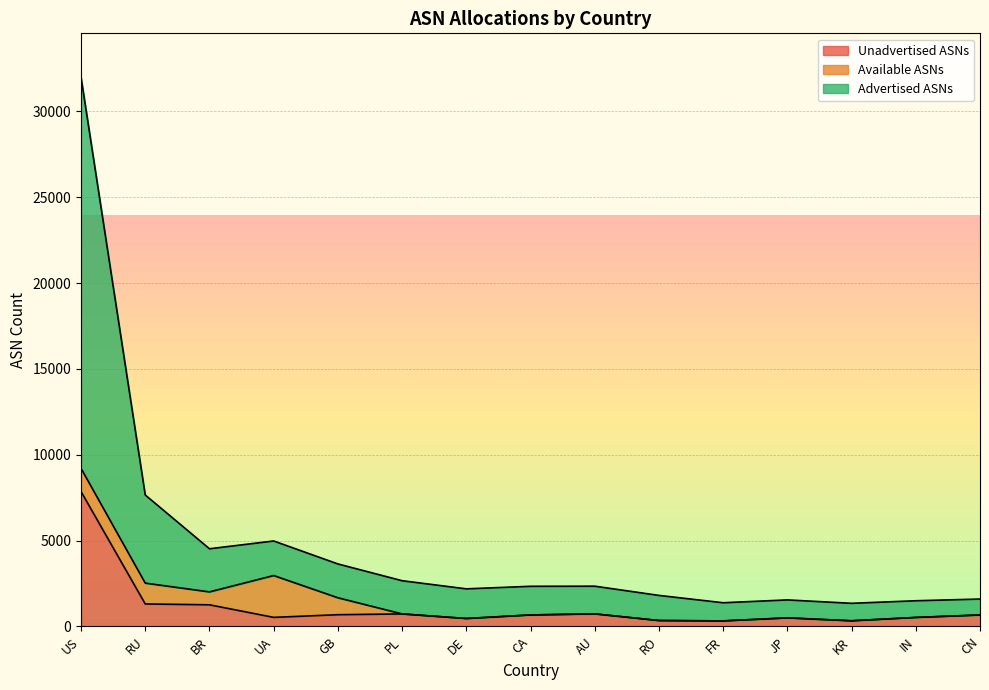

Which category has the highest value in the Unadvertised ASNs series?

US